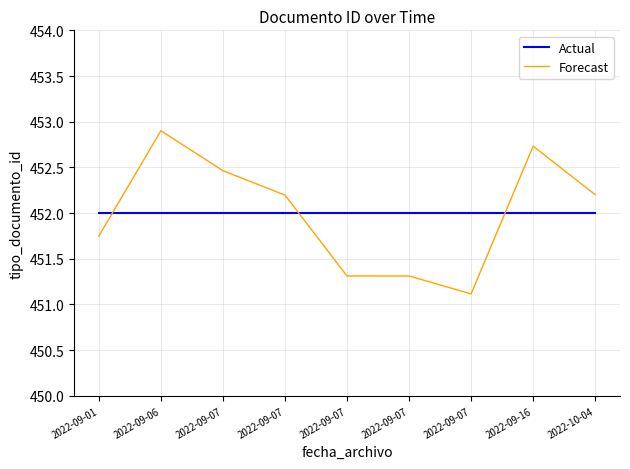

What is the label of the 4th point from the left?

2022-09-07